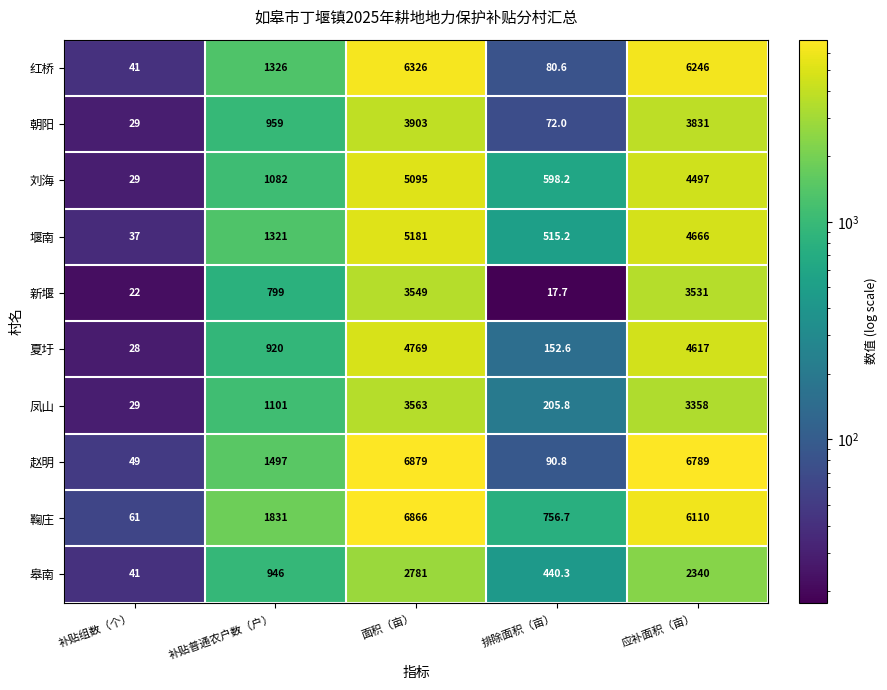

Which label corresponds to the smallest value in the chart?

排除面积（亩）